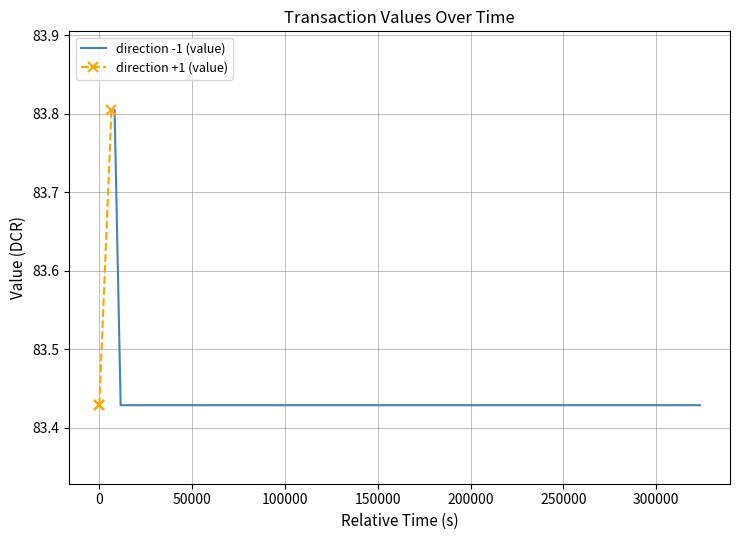

Count the direction -1 (value) values in the range 83 to 84.

3